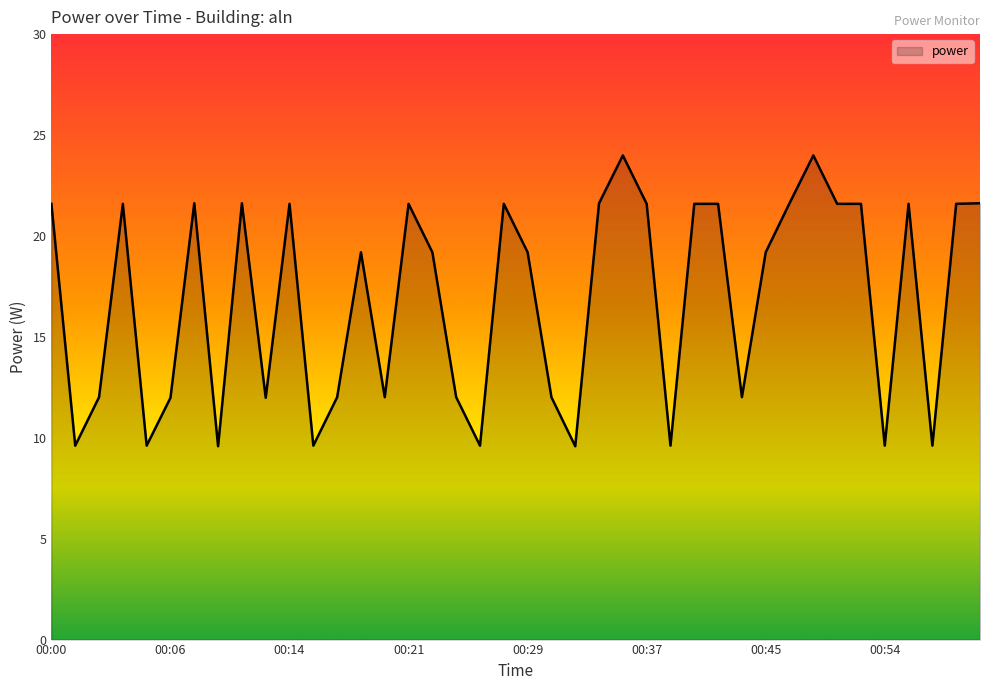

What is the difference between the maximum and minimum values?

14.4